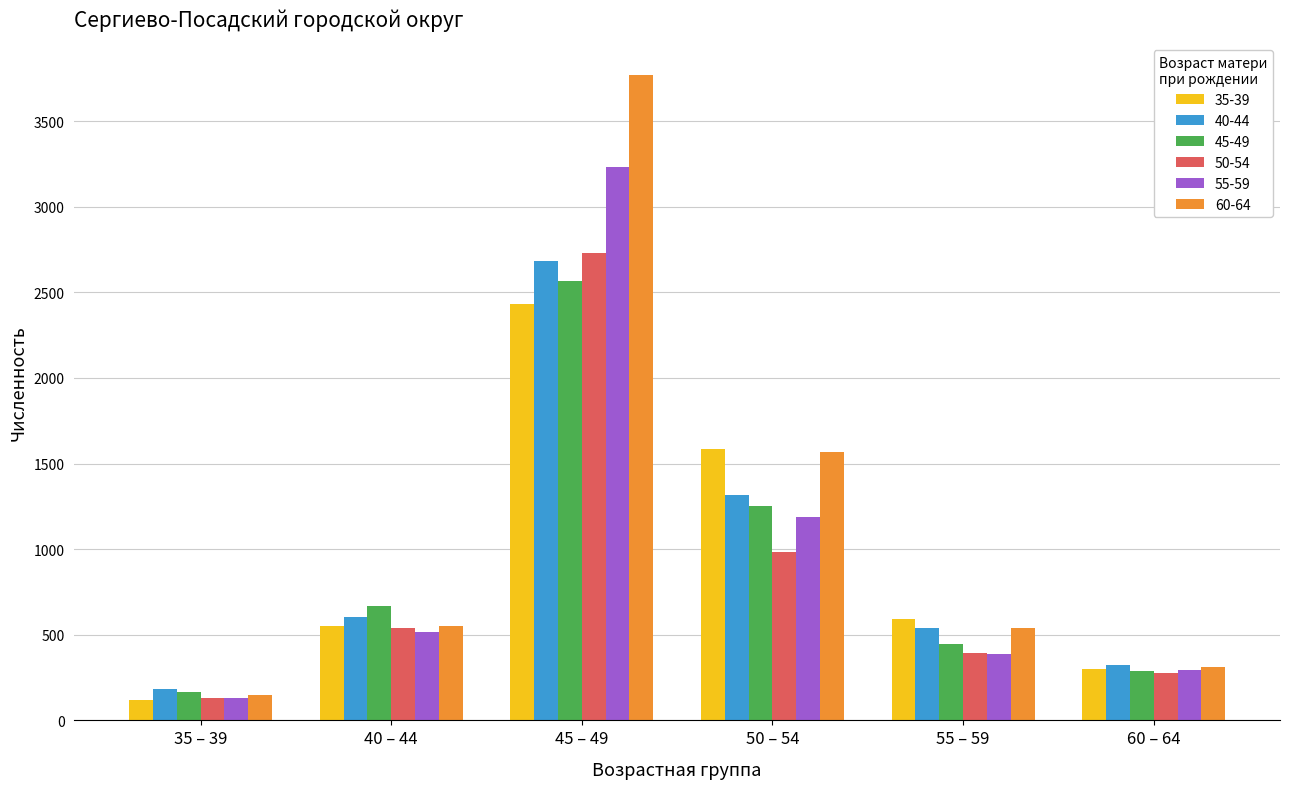

How many series are shown in this chart?

6